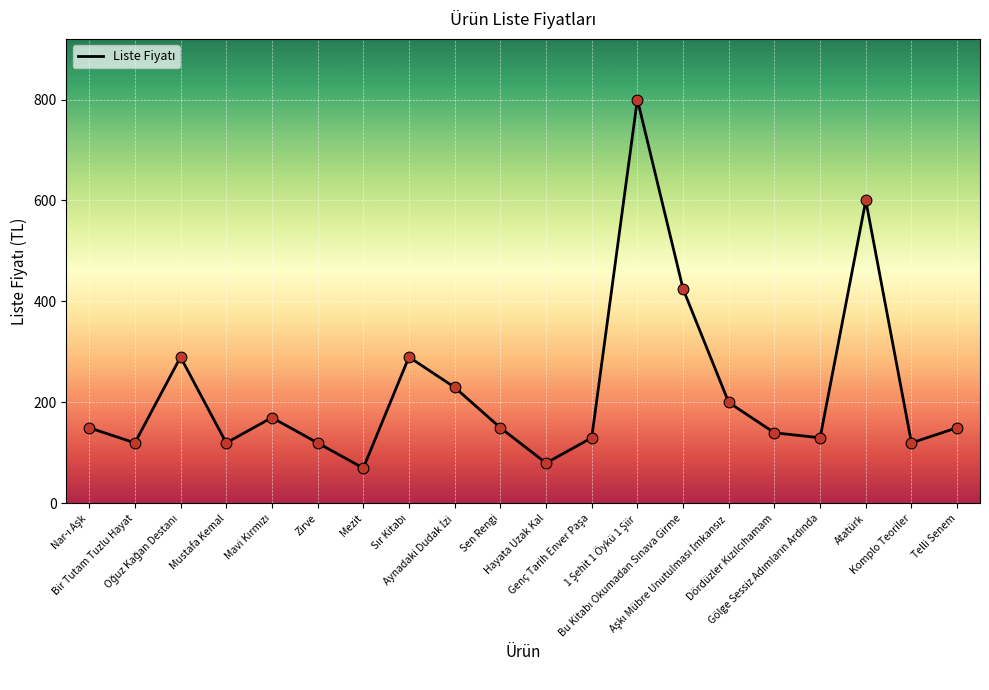

What is the difference between the maximum and minimum values?

730